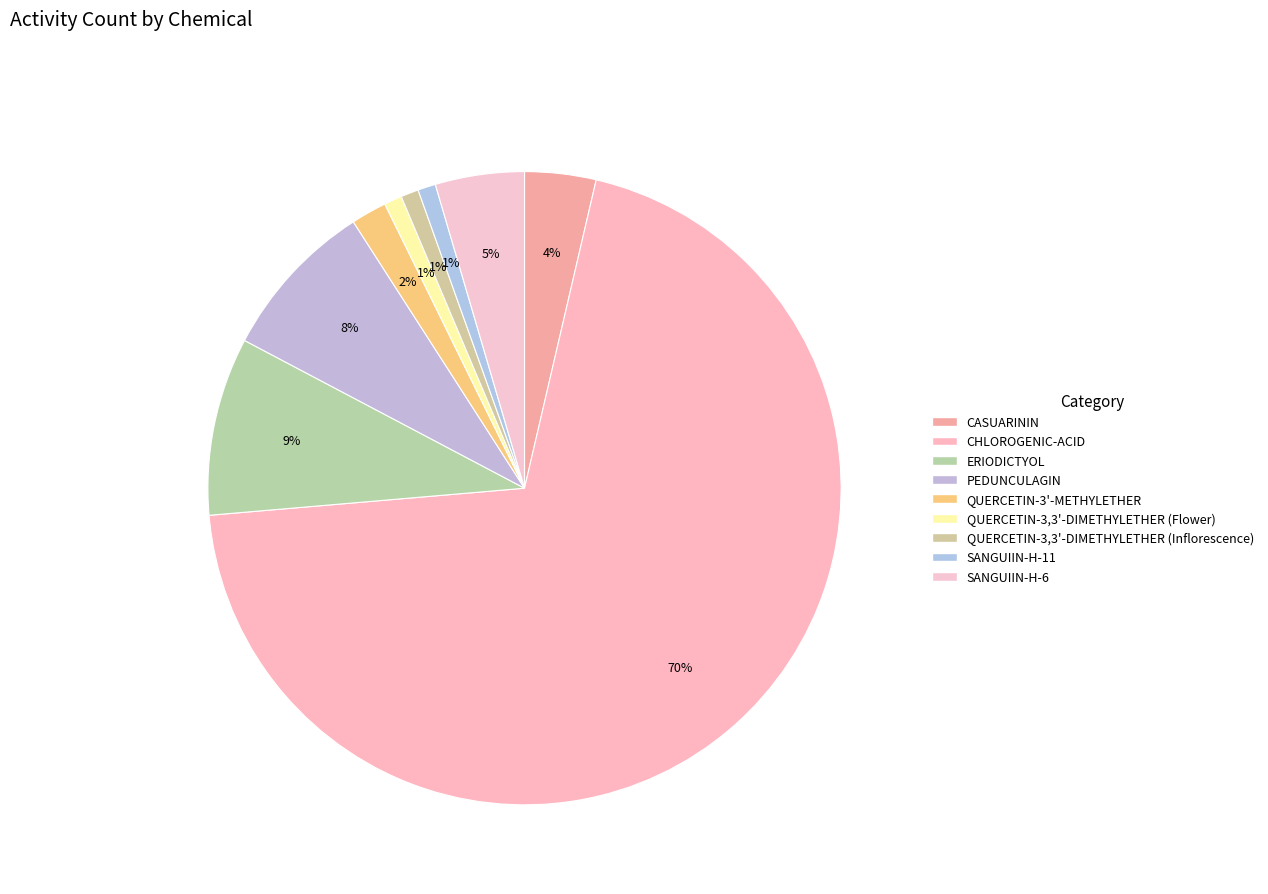

True or false: PEDUNCULAGIN accounts for 17% of the total.

False